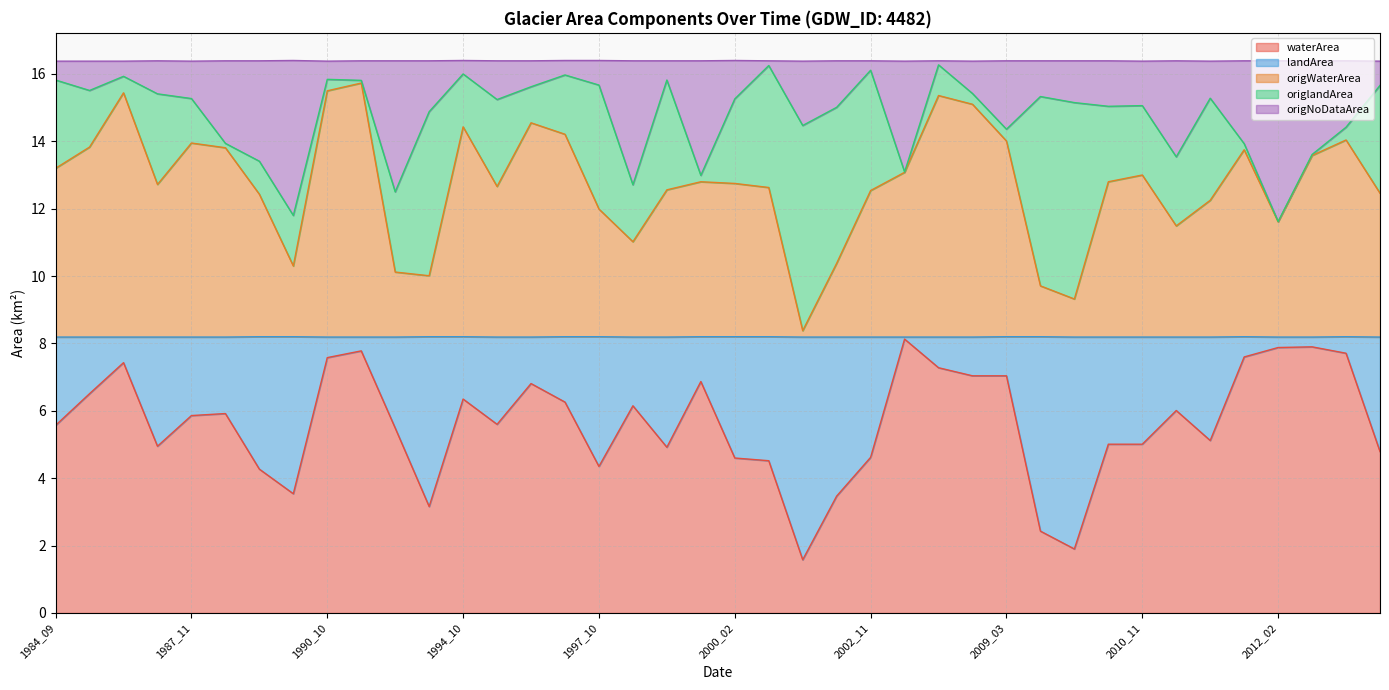

What is the total value across all series at 1994_10?

16.4